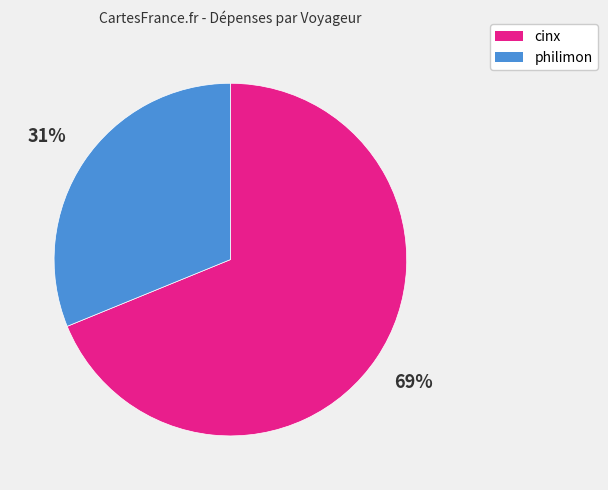

Is the sum of philimon and cinx greater than half?

Yes